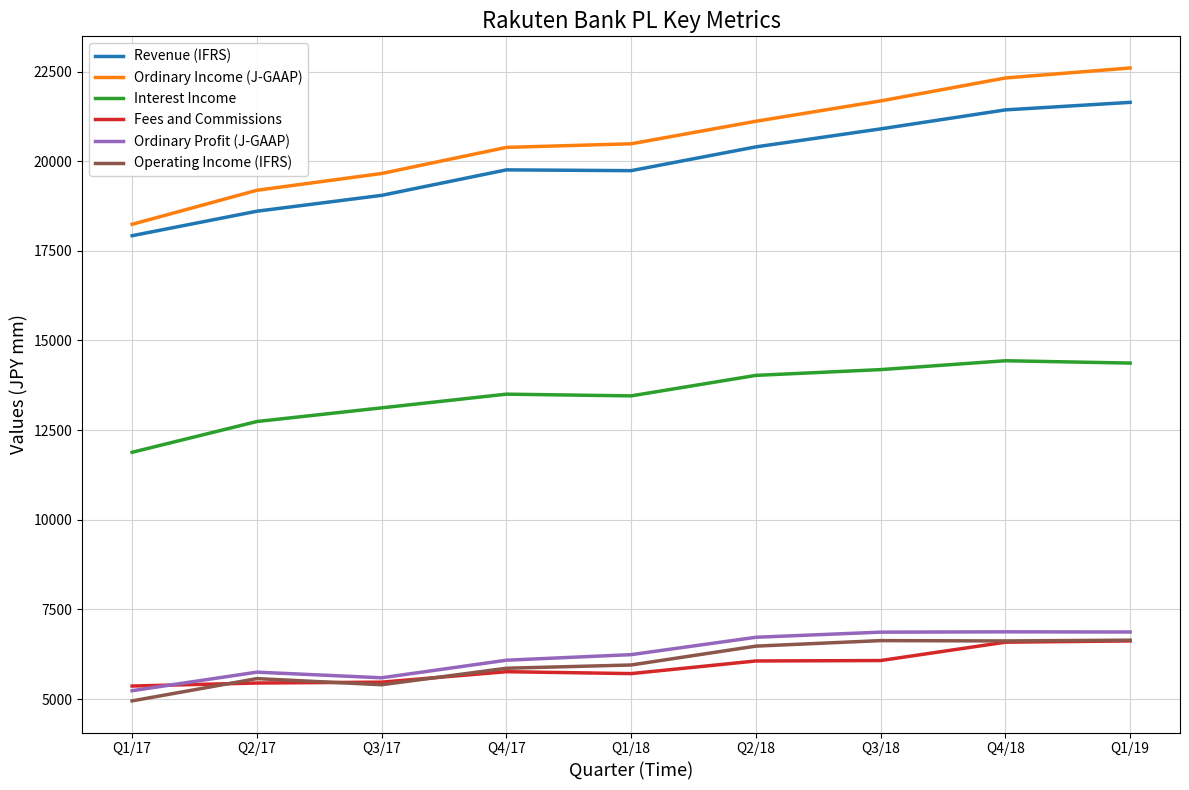

Is this an area chart (filled region under the line)?

No